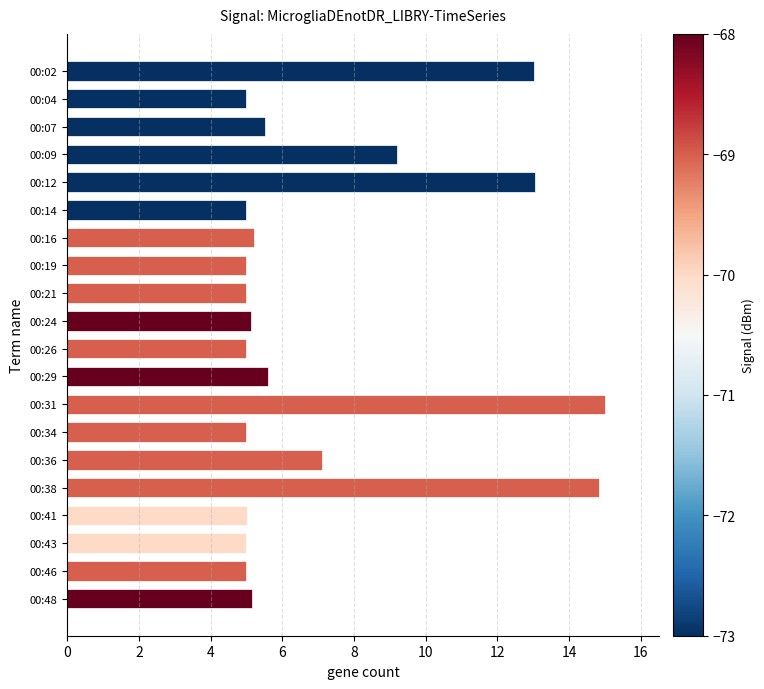

What is the sum of all values?

143.9